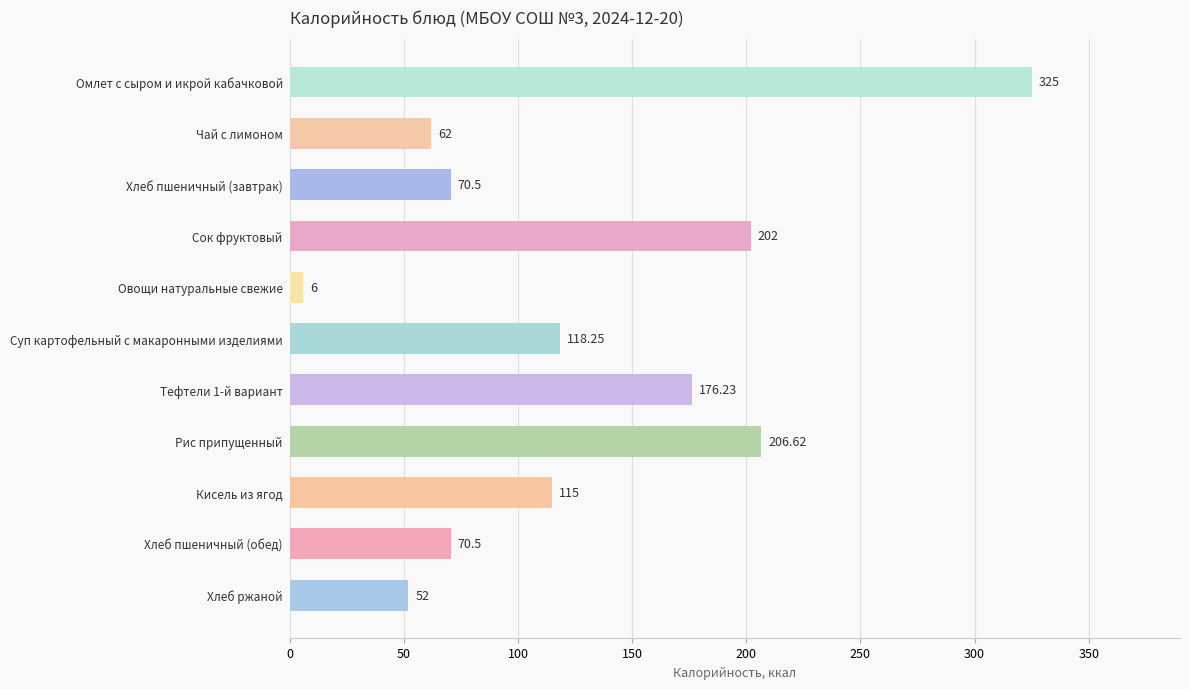

How many bars are there in total?

11